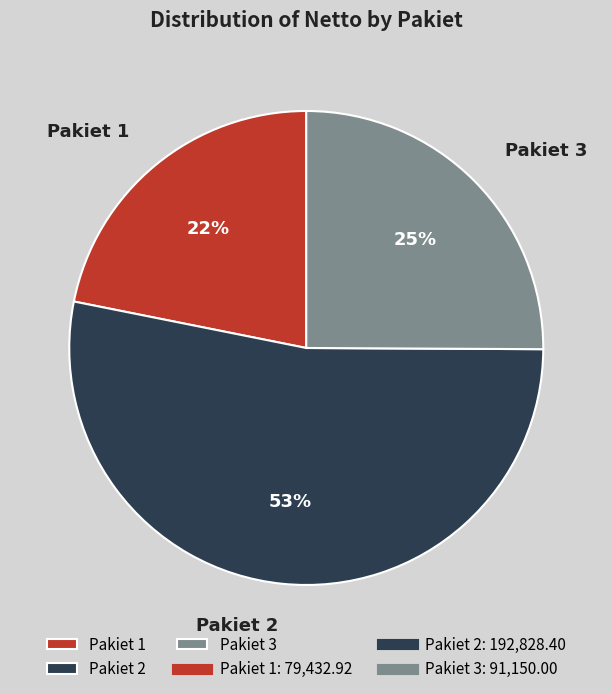

How many segments does this pie chart have?

3